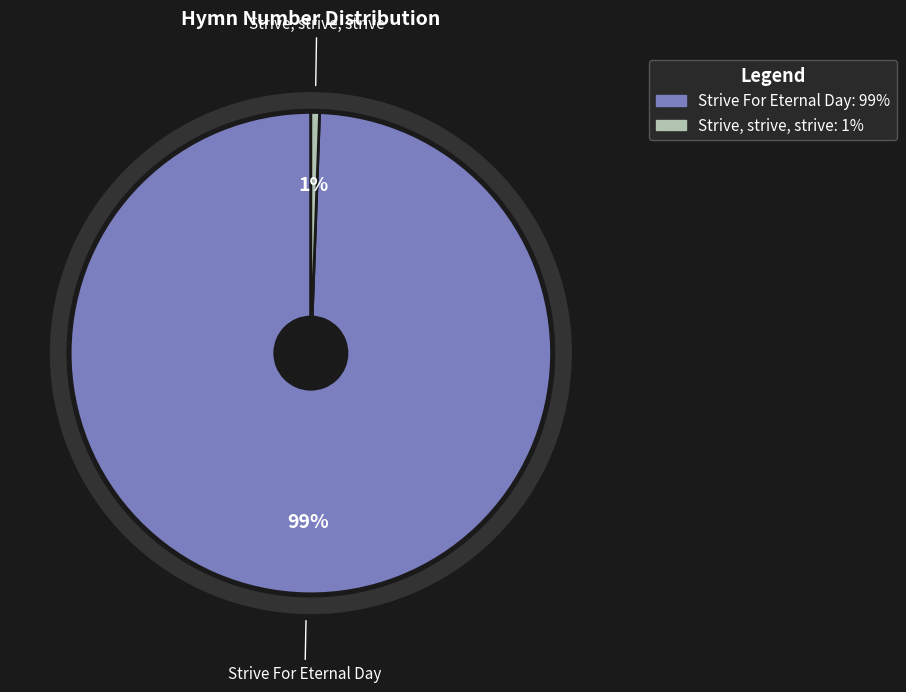

The Strive For Eternal Day slice represents 99% of the pie. True or false?

True